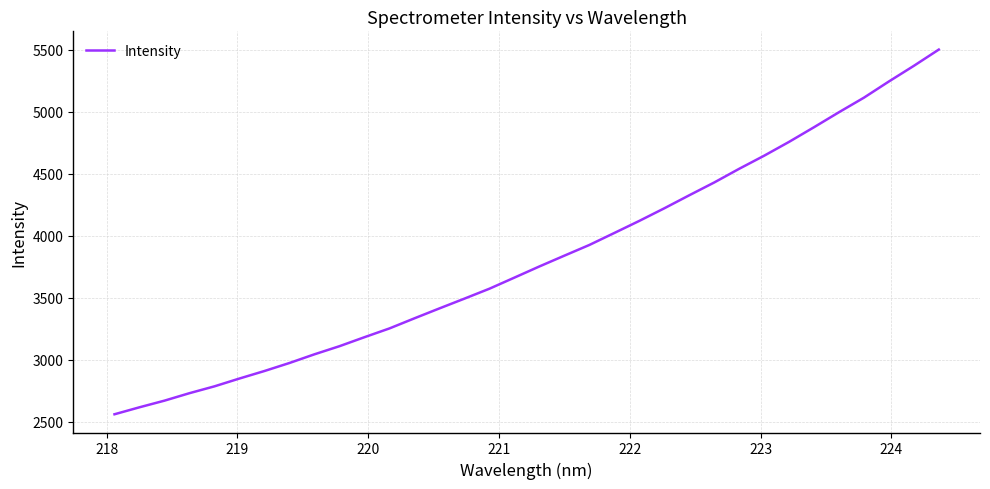

What is the difference between the maximum and minimum values?

2940.8